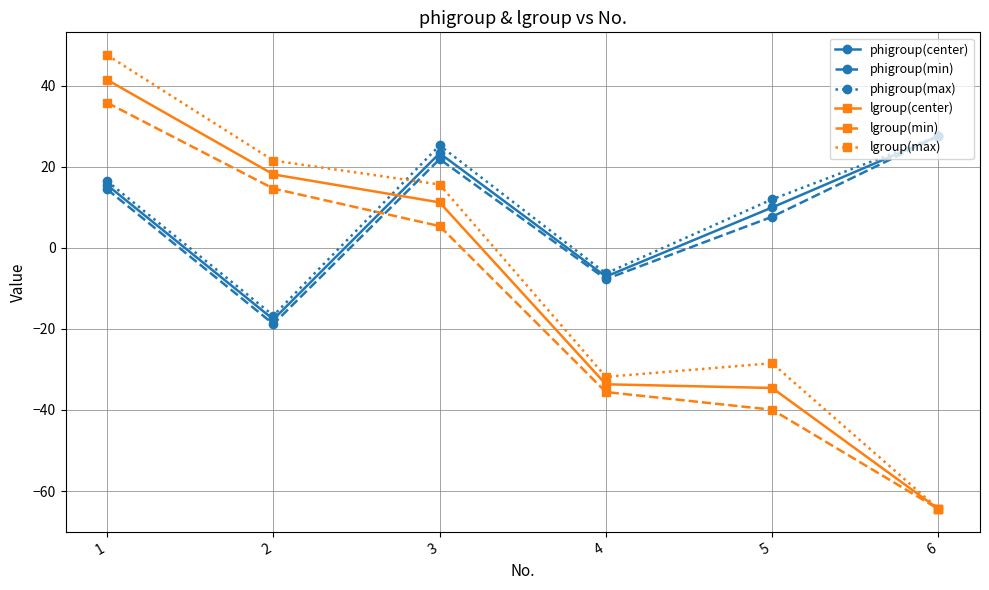

At which category is the sum across all series the highest?

1